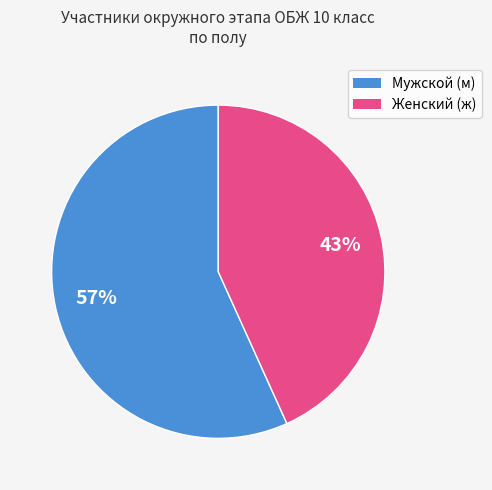

What percentage is the Женский (ж) slice, to the nearest percent?

43%